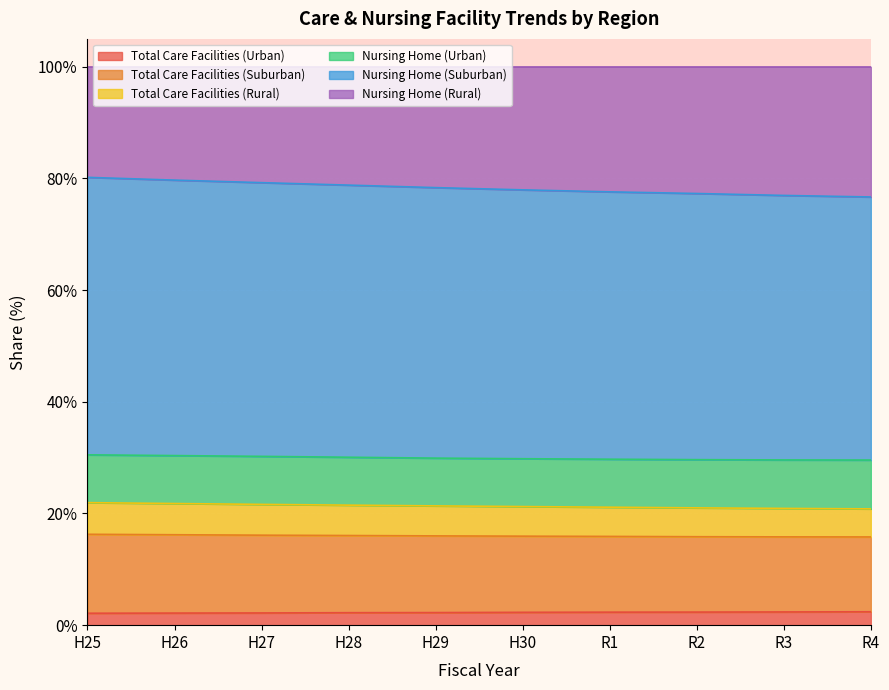

How many lines are shown in the chart?

6